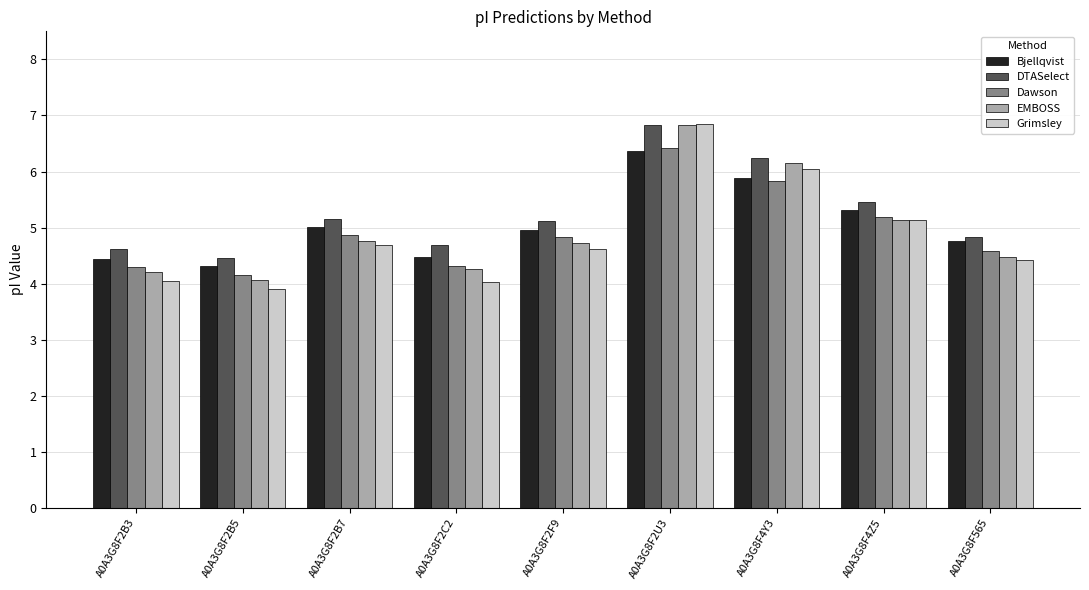

What is the average value of the EMBOSS series?

5.0